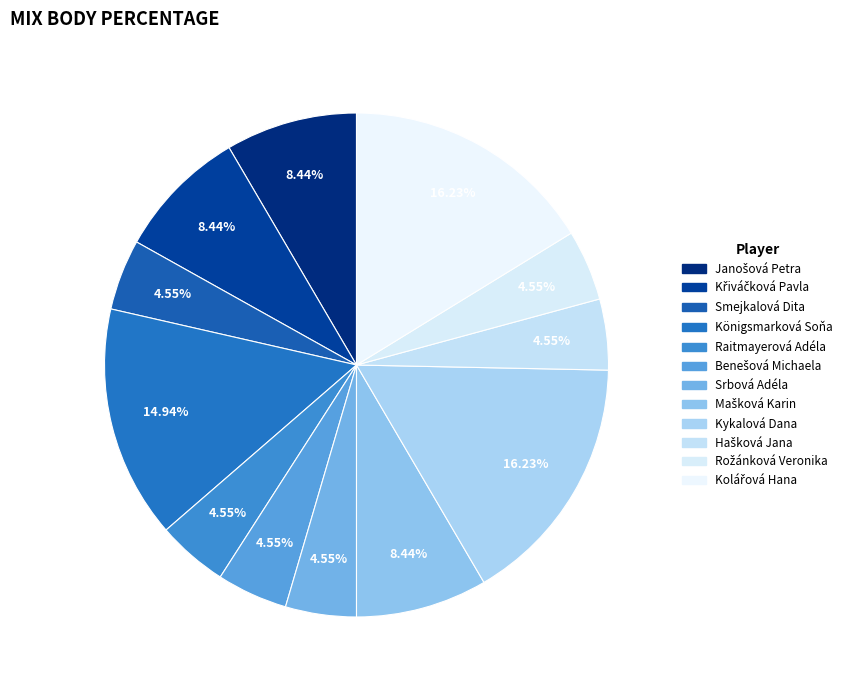

To the nearest percent, what is the average slice percentage?

8%